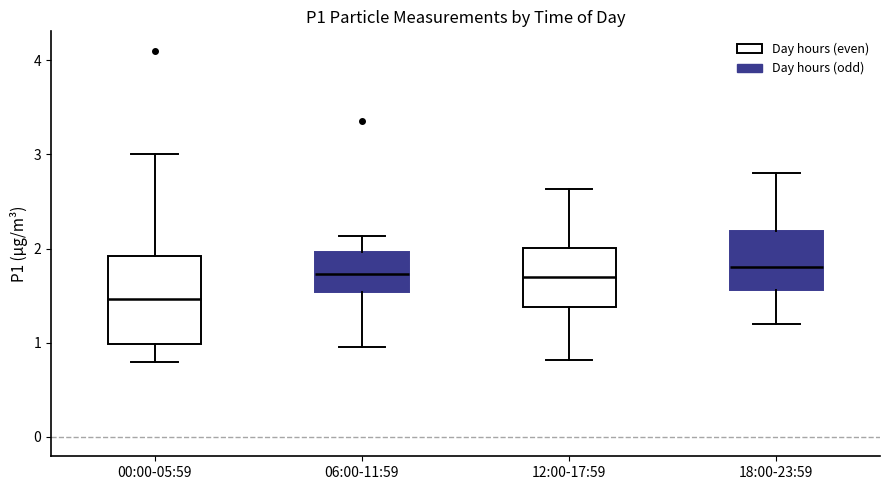

Where is the lower edge of the box for 06:00-11:59 on the y-axis? The values are not printed on the chart, so give them approximately, as read against the axis.

1.5